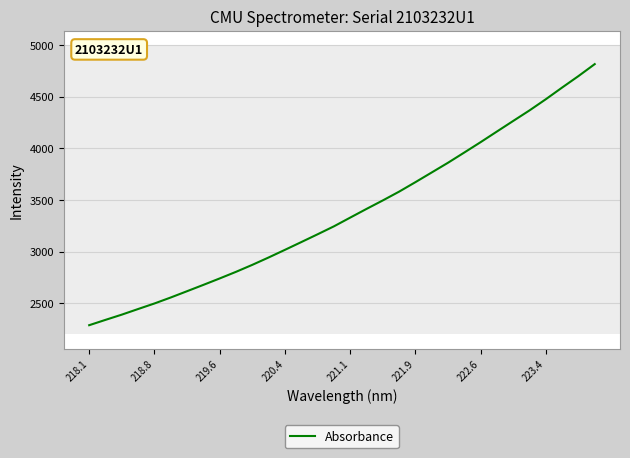

What is the maximum value shown in the chart?

4816.2